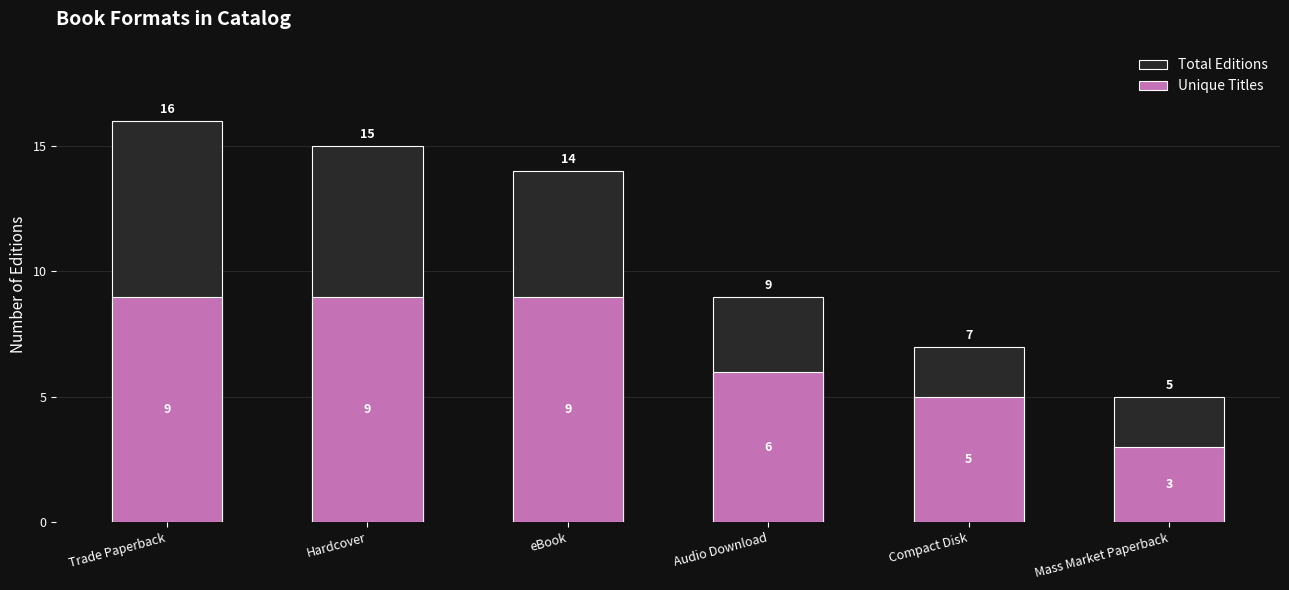

What is the highest value of the Unique Titles series?

9